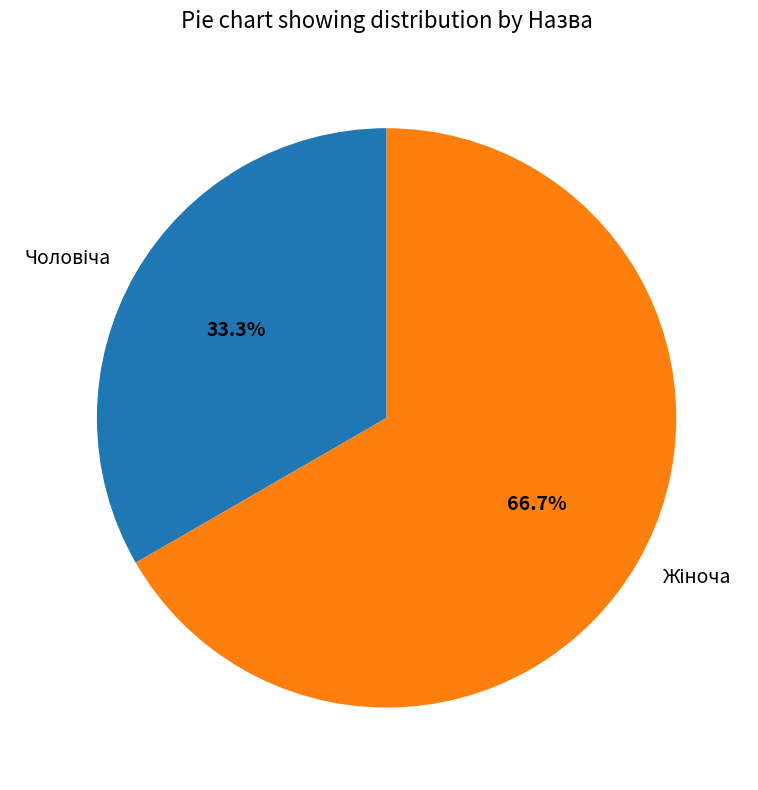

Is there any slice that represents more than half of the pie?

Yes